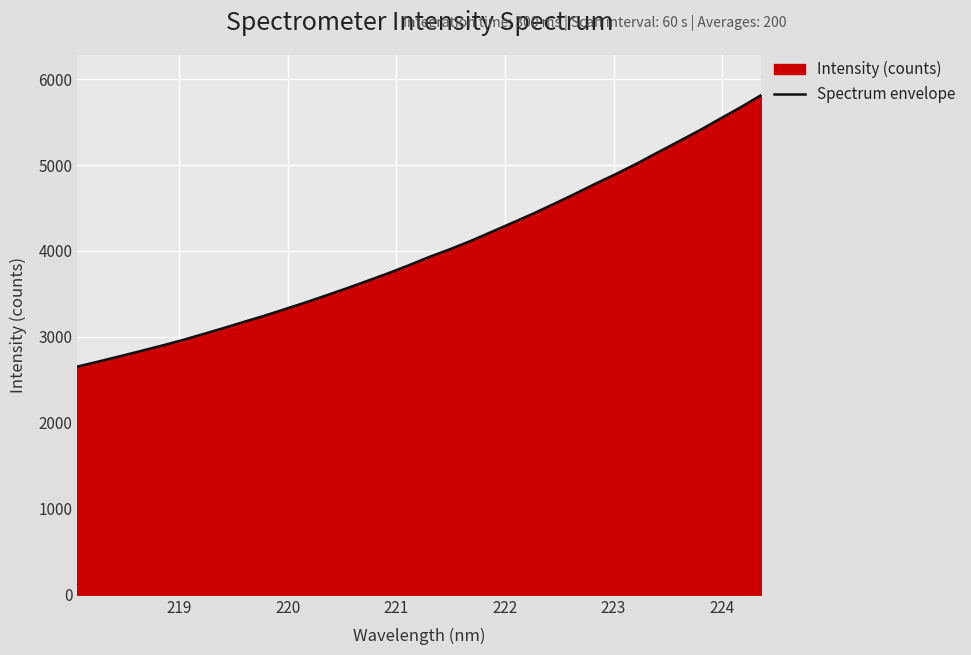

What is the sum of all values?

136208.9